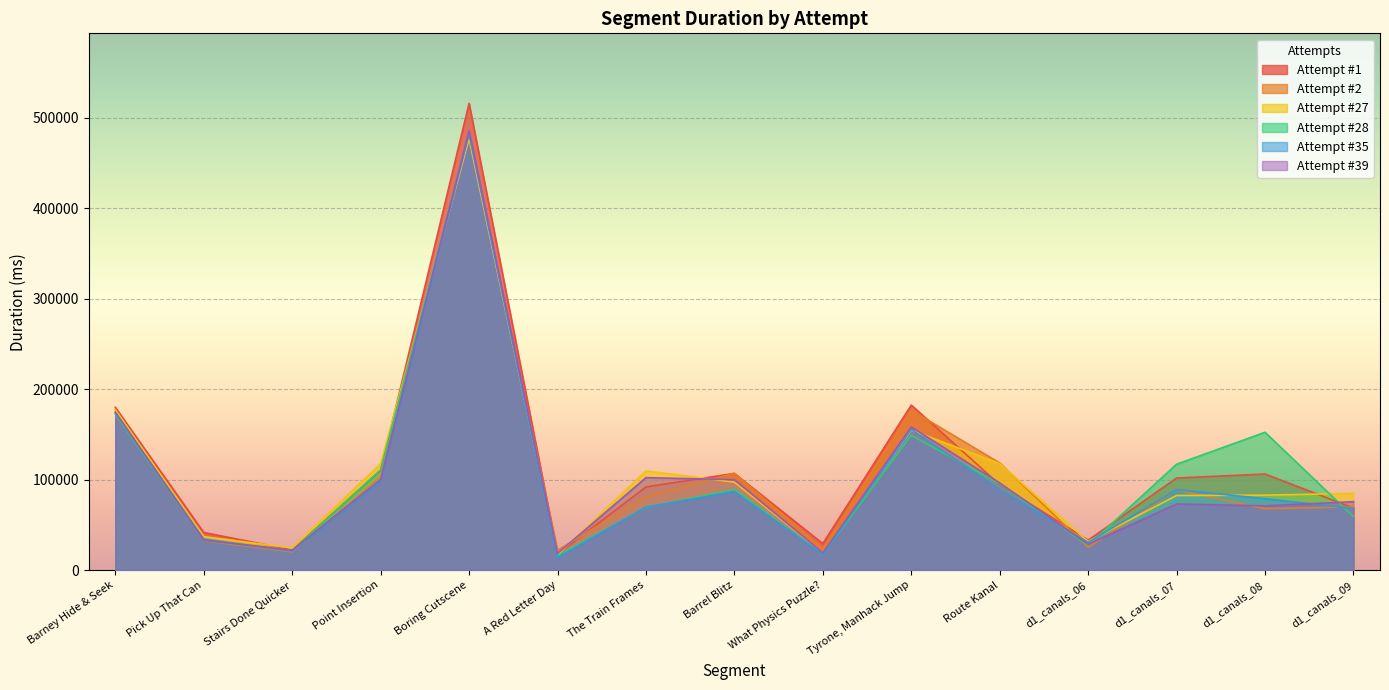

Which category has the lowest value in the Attempt #27 series?

A Red Letter Day